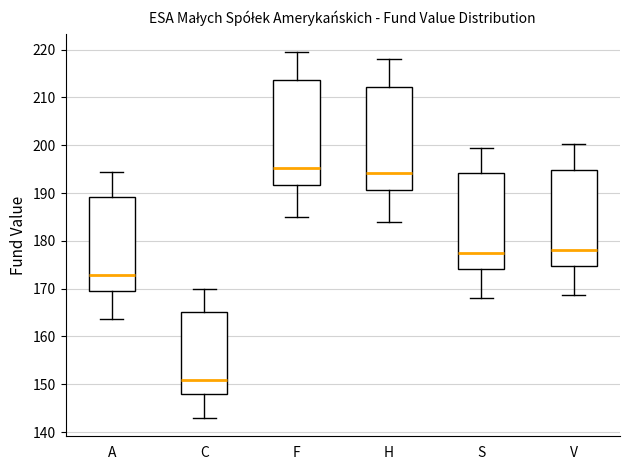

Which box's median line is the lowest?

C